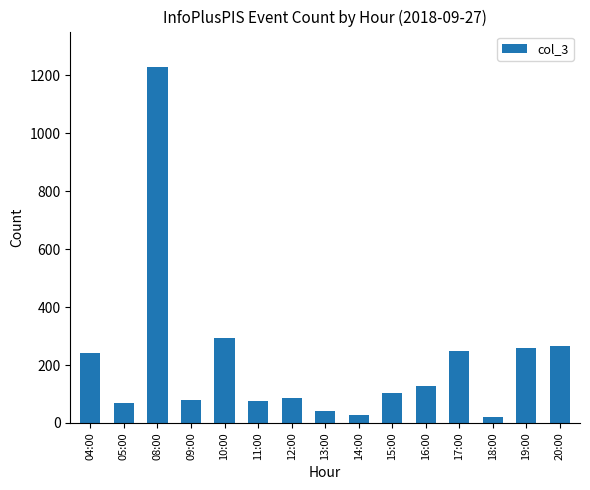

How many bars are there in total?

15